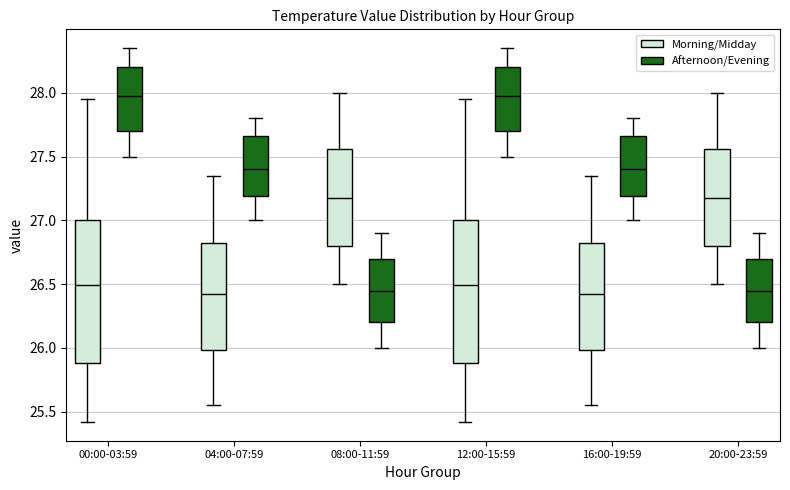

Reading left to right, transcribe this box plot: for each box, give where its median line is, the range the box spans, and where its two whiskers end, as read against the y-axis. The values are not printed on the chart, so give them approximately, as read against the axis.

00:00-03:59 (Morning/Midday): median 26.50, box 25.90 to 27.00, whiskers 25.40 to 27.95
00:00-03:59 (Afternoon/Evening): median 28.00, box 27.70 to 28.20, whiskers 27.50 to 28.35
04:00-07:59 (Morning/Midday): median 26.45, box 26.00 to 26.85, whiskers 25.55 to 27.35
04:00-07:59 (Afternoon/Evening): median 27.40, box 27.20 to 27.65, whiskers 27.00 to 27.80
08:00-11:59 (Morning/Midday): median 27.20, box 26.80 to 27.55, whiskers 26.50 to 28.00
08:00-11:59 (Afternoon/Evening): median 26.45, box 26.20 to 26.70, whiskers 26.00 to 26.90
12:00-15:59 (Morning/Midday): median 26.50, box 25.90 to 27.00, whiskers 25.40 to 27.95
12:00-15:59 (Afternoon/Evening): median 28.00, box 27.70 to 28.20, whiskers 27.50 to 28.35
16:00-19:59 (Morning/Midday): median 26.45, box 26.00 to 26.85, whiskers 25.55 to 27.35
16:00-19:59 (Afternoon/Evening): median 27.40, box 27.20 to 27.65, whiskers 27.00 to 27.80
20:00-23:59 (Morning/Midday): median 27.20, box 26.80 to 27.55, whiskers 26.50 to 28.00
20:00-23:59 (Afternoon/Evening): median 26.45, box 26.20 to 26.70, whiskers 26.00 to 26.90